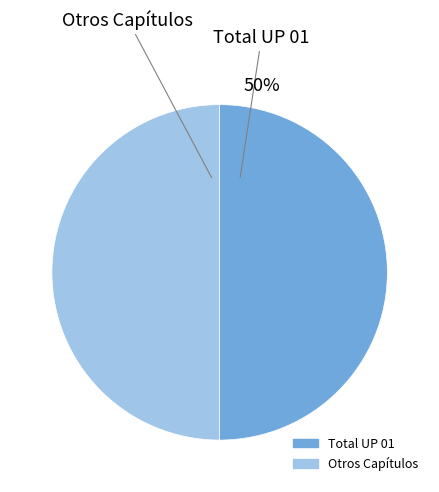

To the nearest percent, what is the average slice percentage?

50%